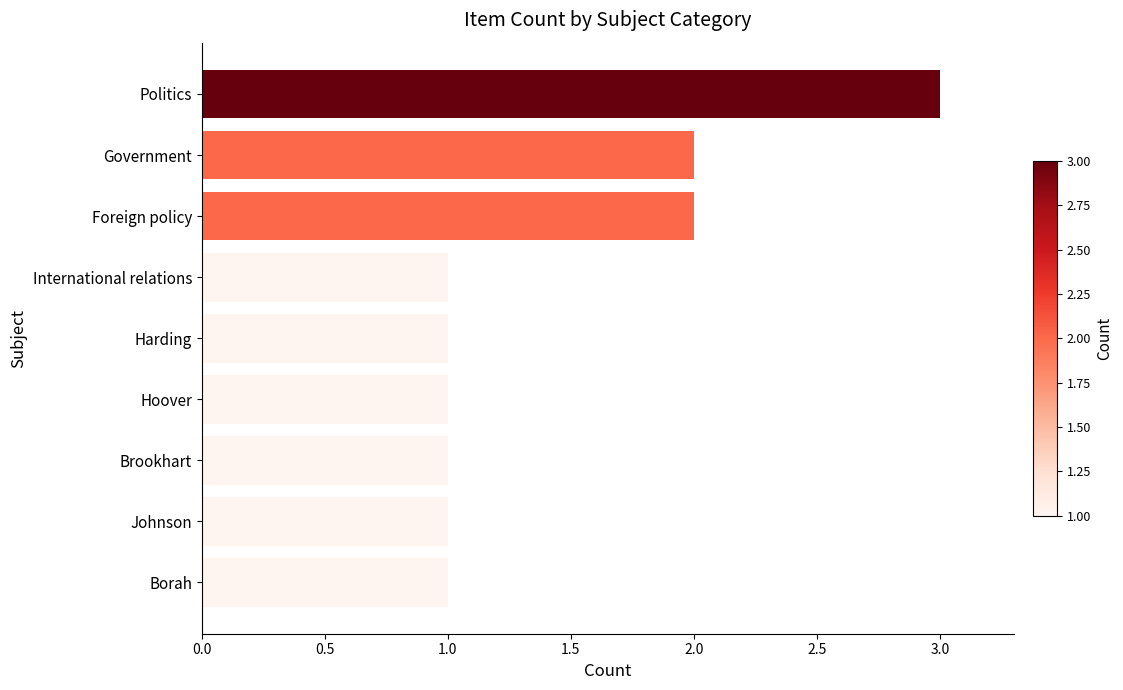

What is the difference between the second highest and minimum values?

1